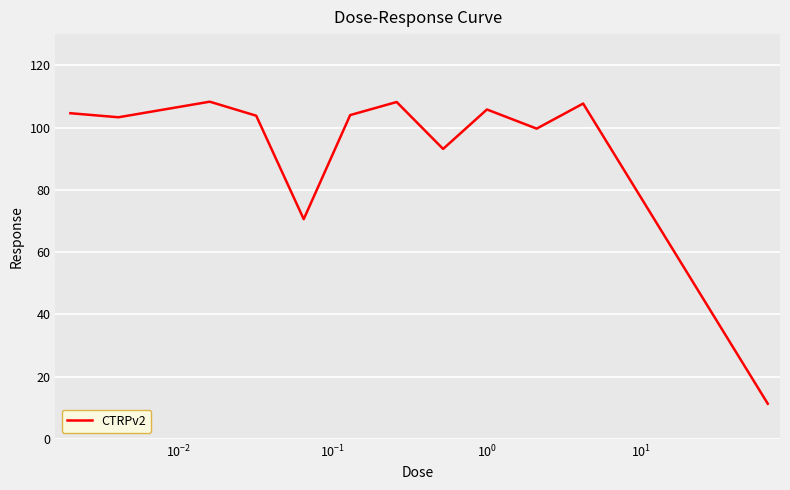

What is the sum of all values?

1120.4